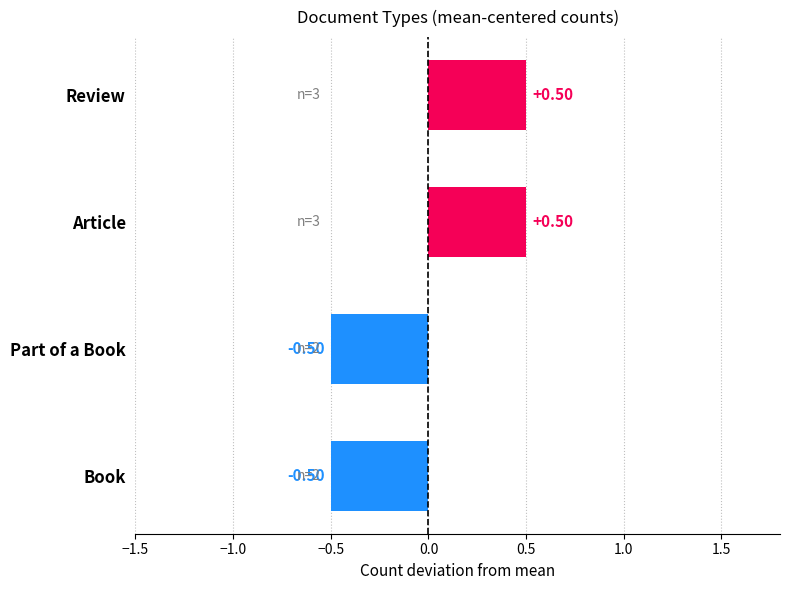

What is the difference between the second highest and minimum values?

1.0